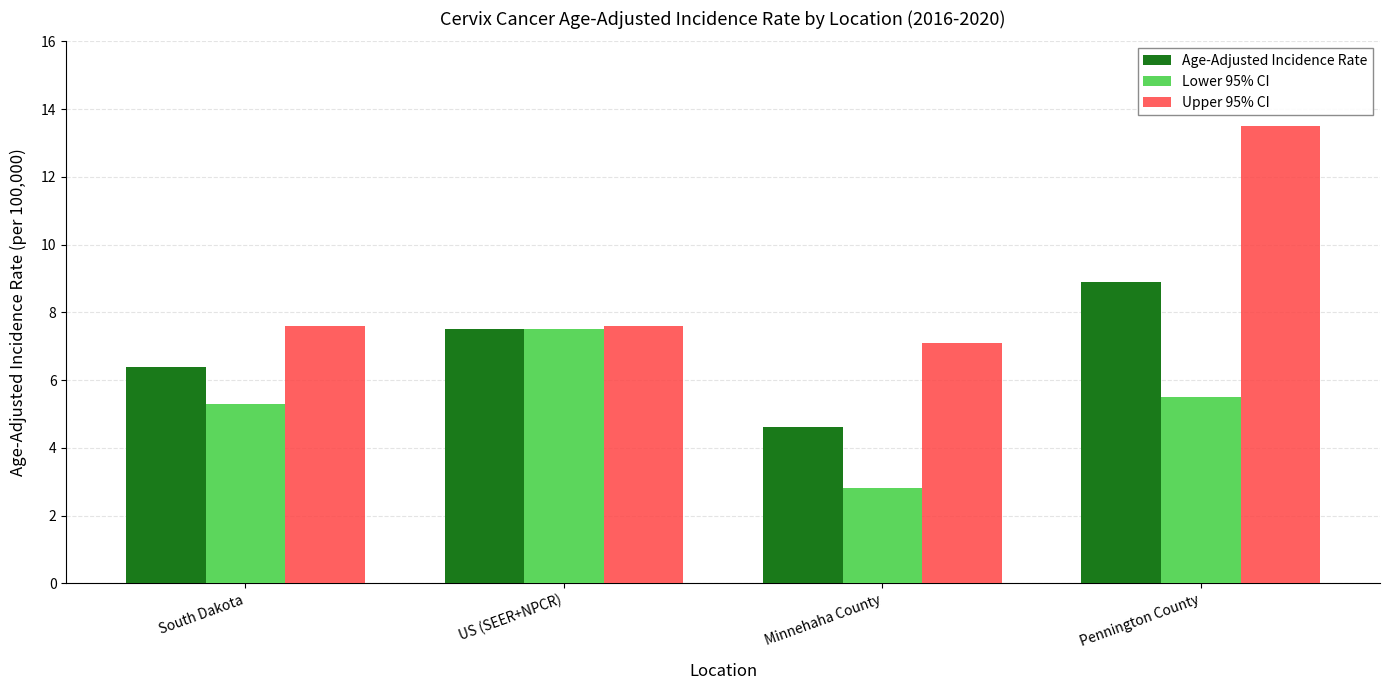

Rank the series by their maximum value, from highest to lowest.

Upper 95% CI, Age-Adjusted Incidence Rate, Lower 95% CI